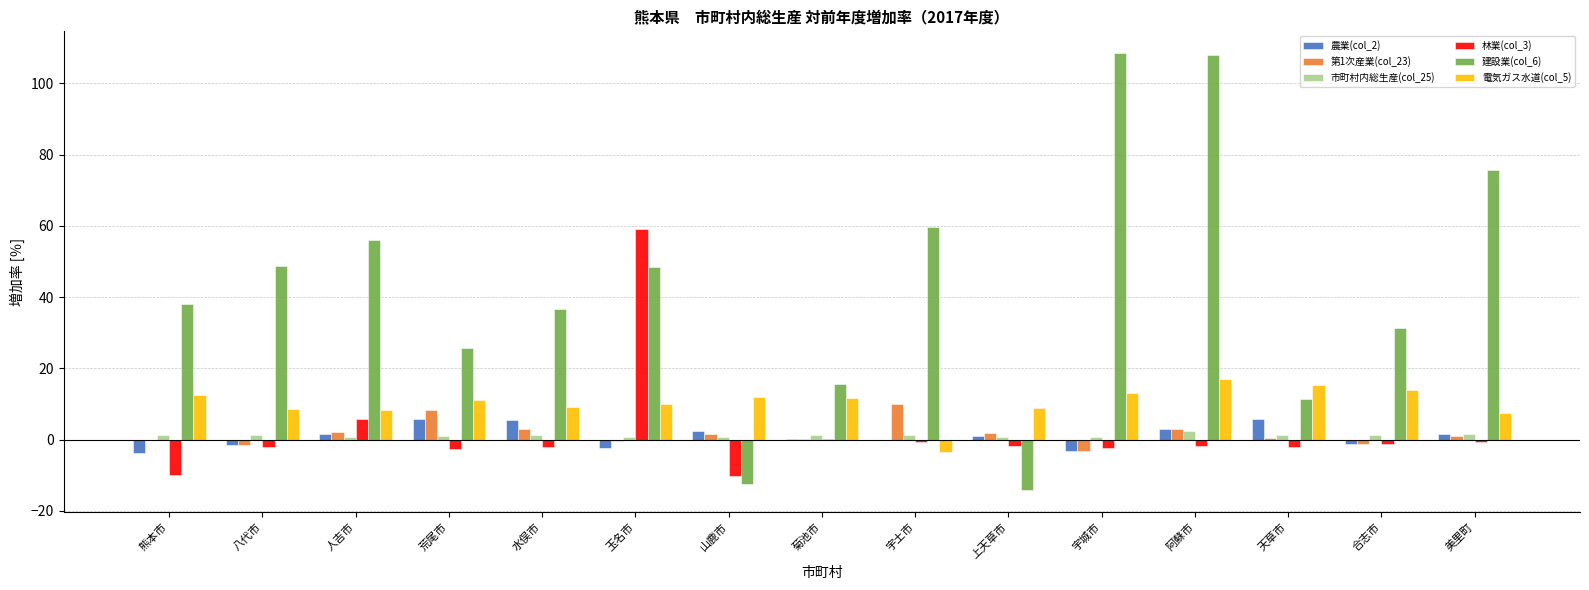

How many data points does each series have?

15